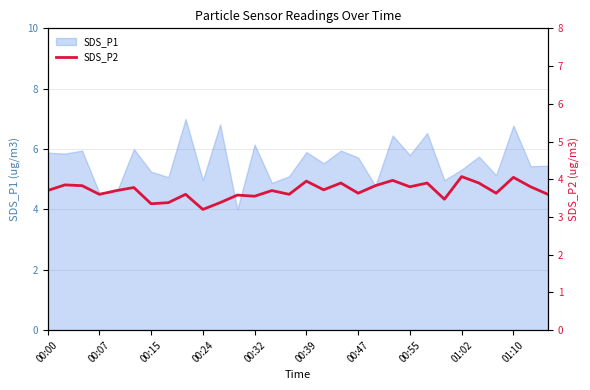

Is it true that SDS_P1 equals 12.0 at 01:10?

False